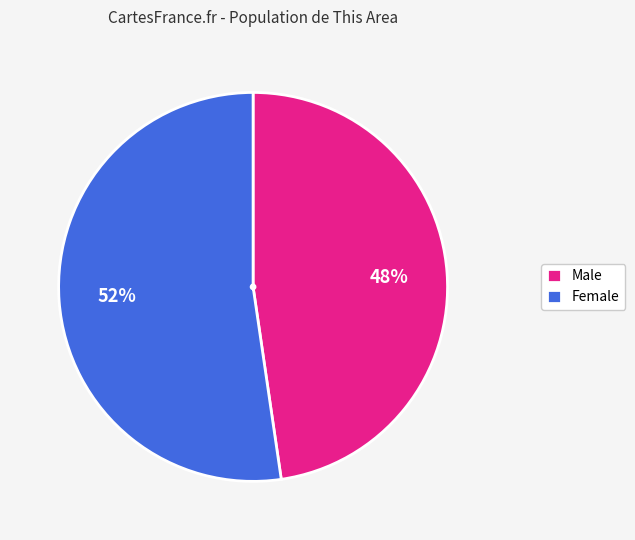

Which category accounts for the majority?

Female